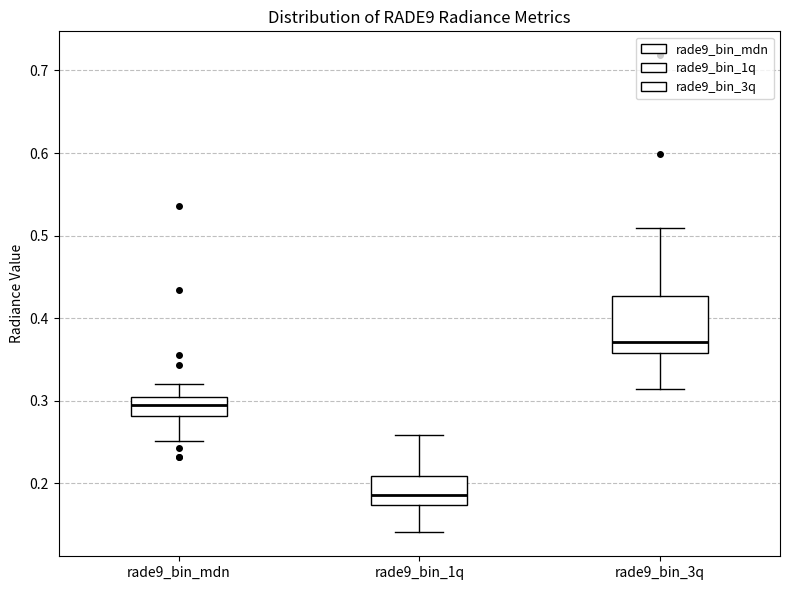

Reading left to right, transcribe this box plot: for each box, give where its median line is, the range the box spans, and where its two whiskers end, as read against the y-axis. The values are not printed on the chart, so give them approximately, as read against the axis.

rade9_bin_mdn: median 0.29, box 0.28 to 0.30, whiskers 0.25 to 0.32
rade9_bin_1q: median 0.19, box 0.17 to 0.21, whiskers 0.14 to 0.26
rade9_bin_3q: median 0.37, box 0.36 to 0.43, whiskers 0.31 to 0.51